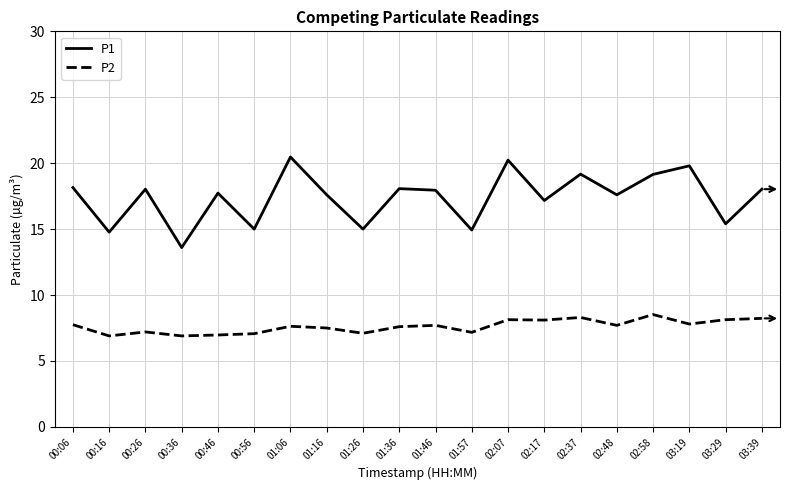

Which series has the widest spread of values?

P1